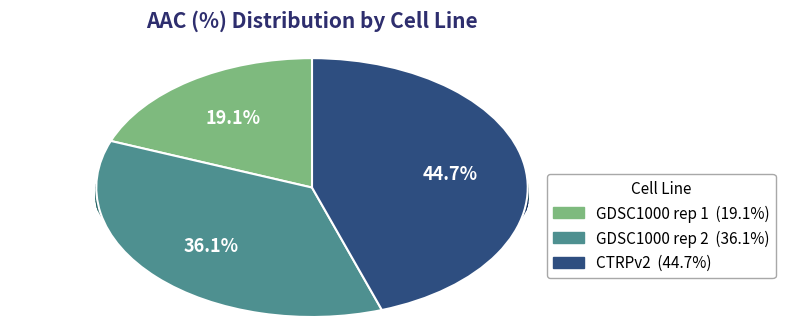

Combined, what portion of the pie is CTRPv2 and GDSC1000 rep 2?

80.9%